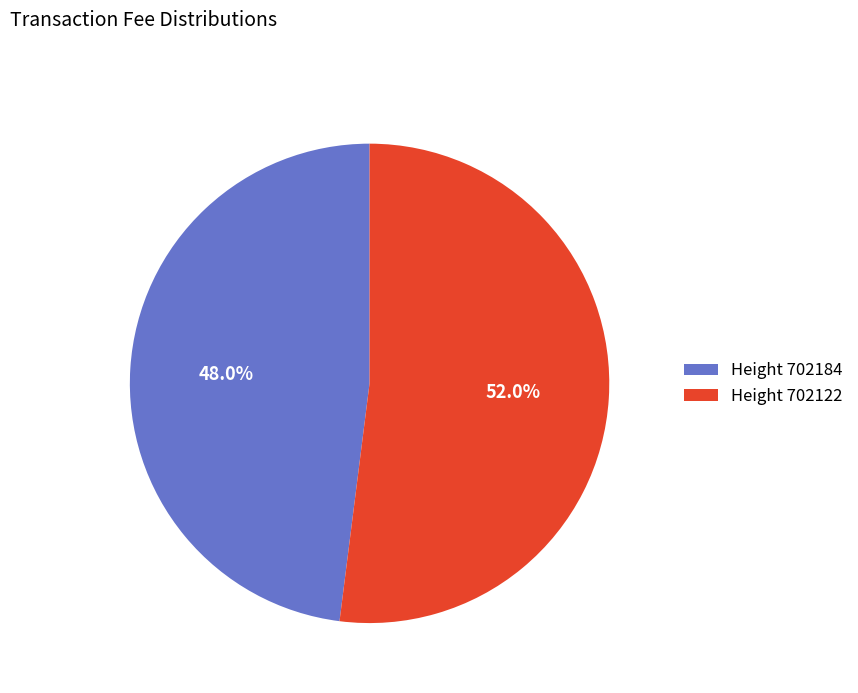

Which slice is the largest?

Height 702122